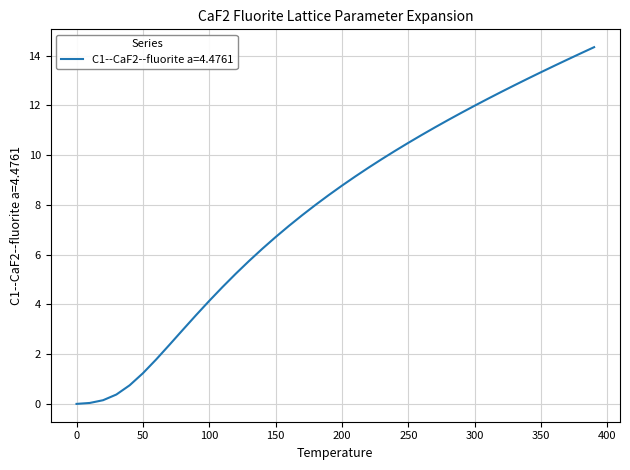

What is the greatest value displayed?

14.3